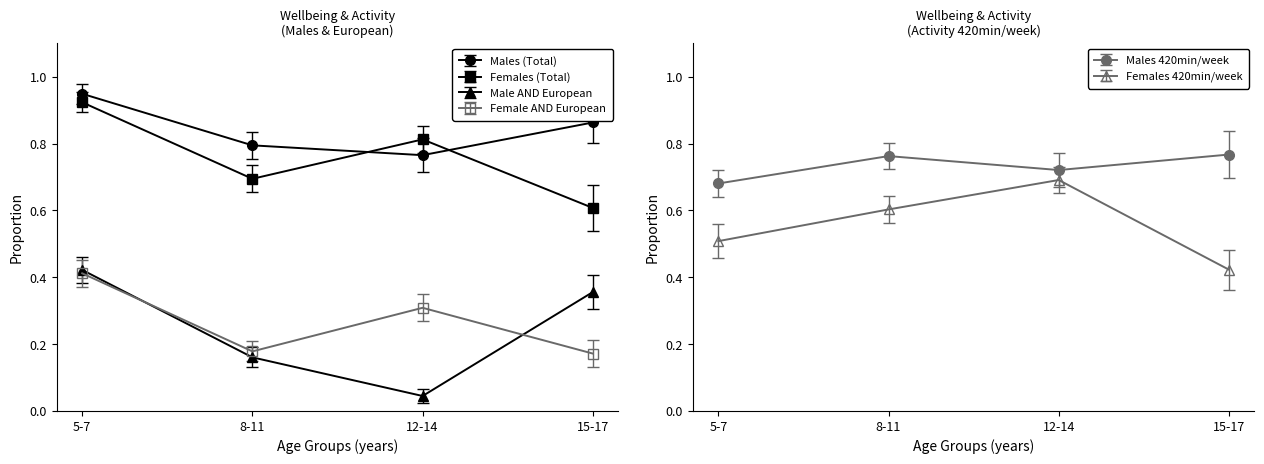

True or false: Females 420min/week has more than 2 interior local peaks.

False